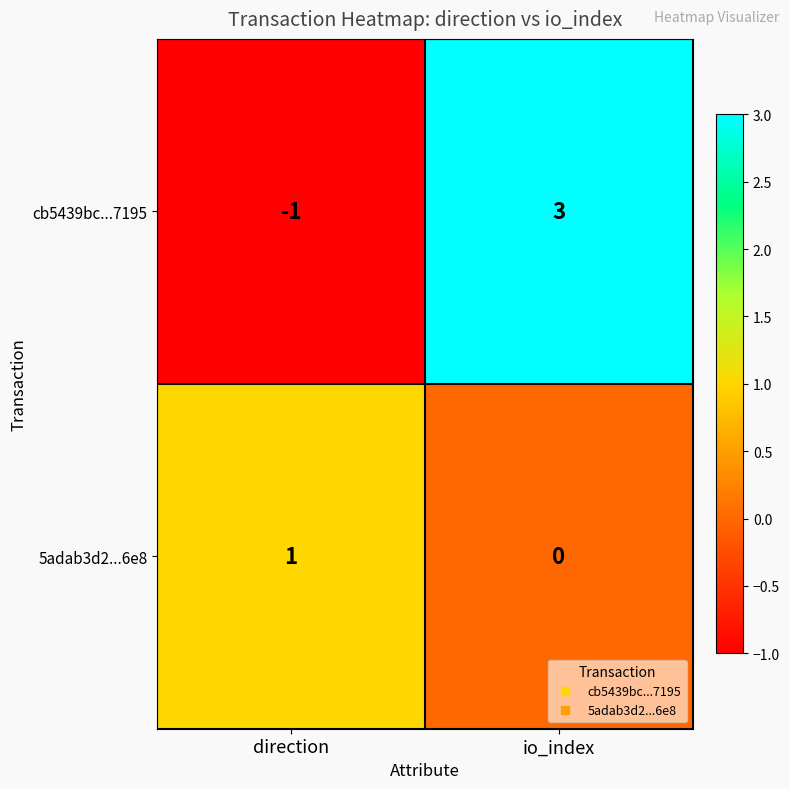

How many distinct data groups are displayed?

2